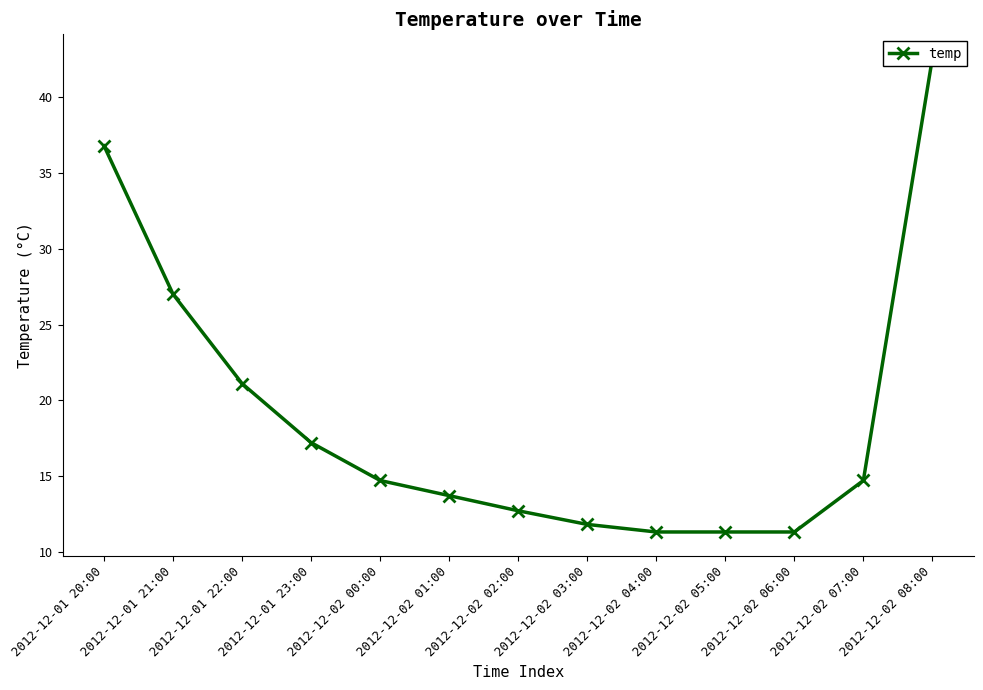

At which label does the data first exceed 14?

2012-12-01 20:00